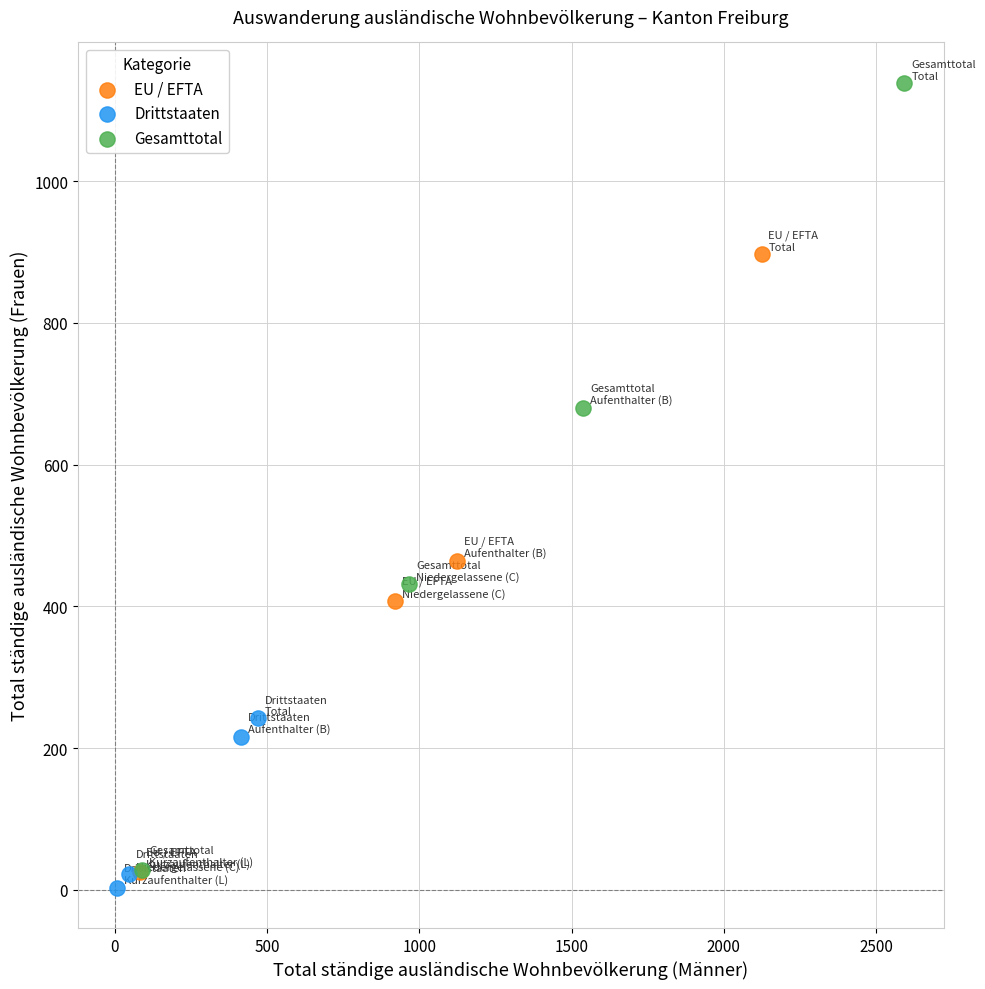

Which series has the largest Y range (max minus min)?

Gesamttotal